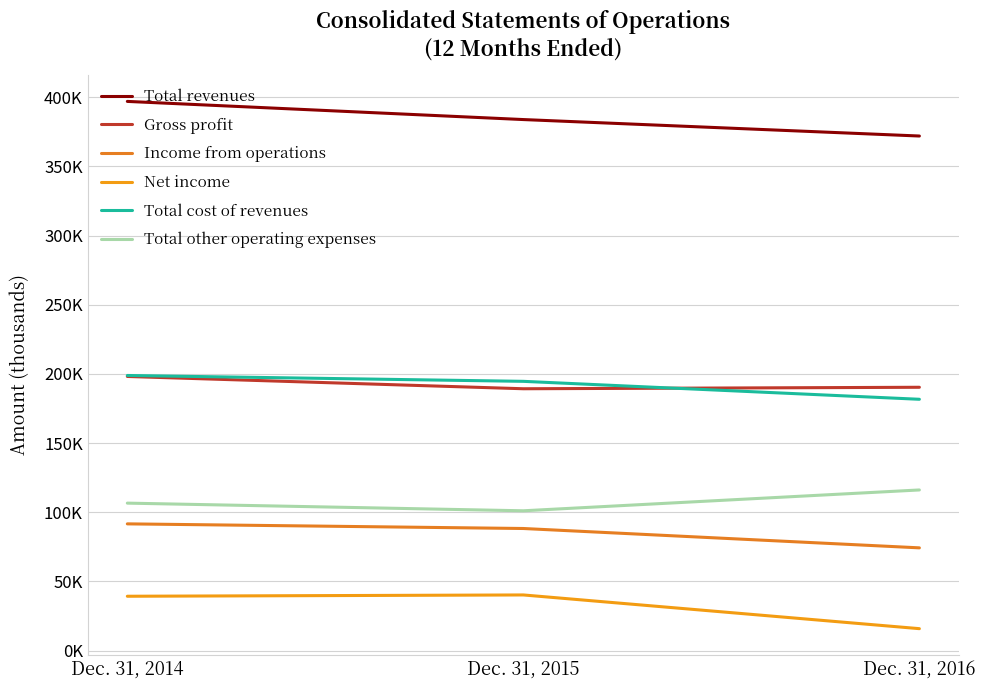

Does the chart display data point markers on the line(s)?

No